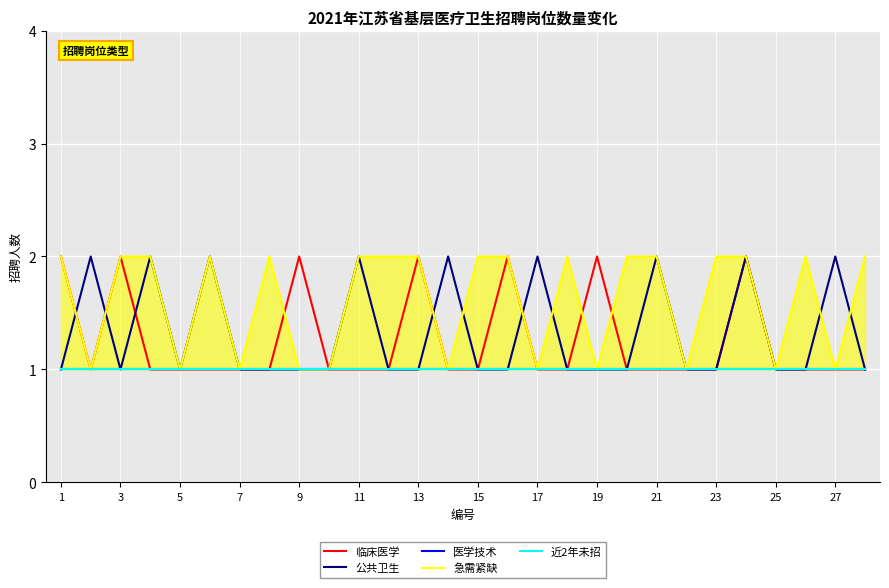

The value of 公共卫生 at 19 is 1. True or false?

True